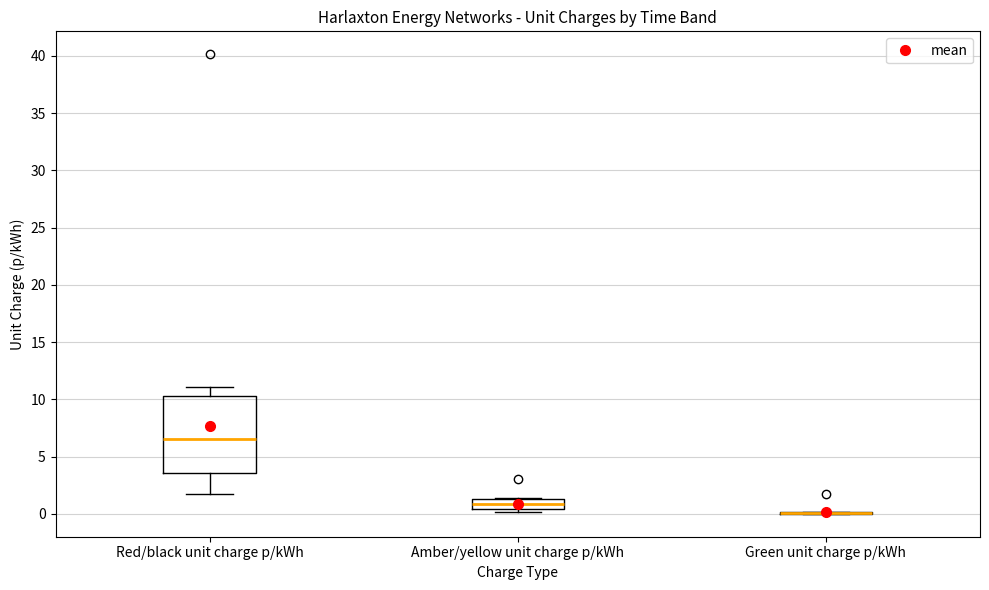

Comparing the boxes themselves (not the whiskers), which one is the tallest?

Red/black unit charge p/kWh